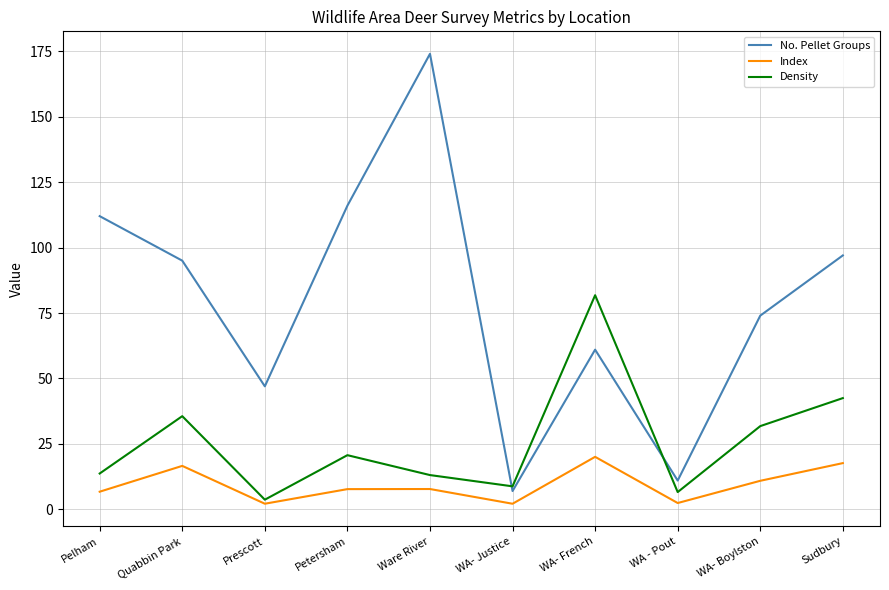

What is the sum of the Density values at Petersham and Prescott?

24.4